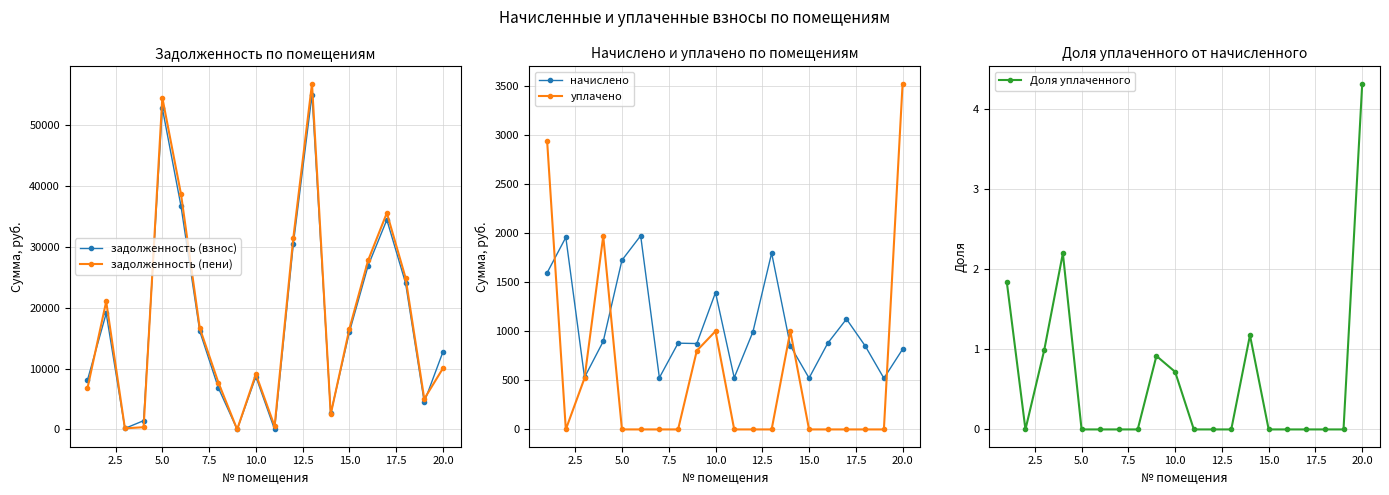

True or false: задолженность (взнос) has more than 1 points higher than both neighbors.

True